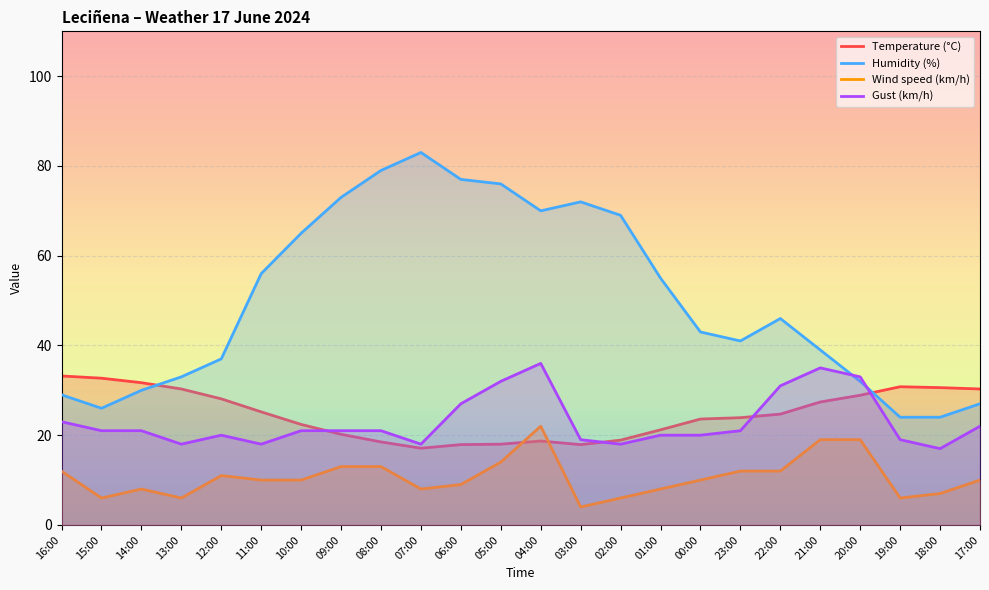

True or false: Temperature (°C) has a value of 39.1 at 22:00.

False